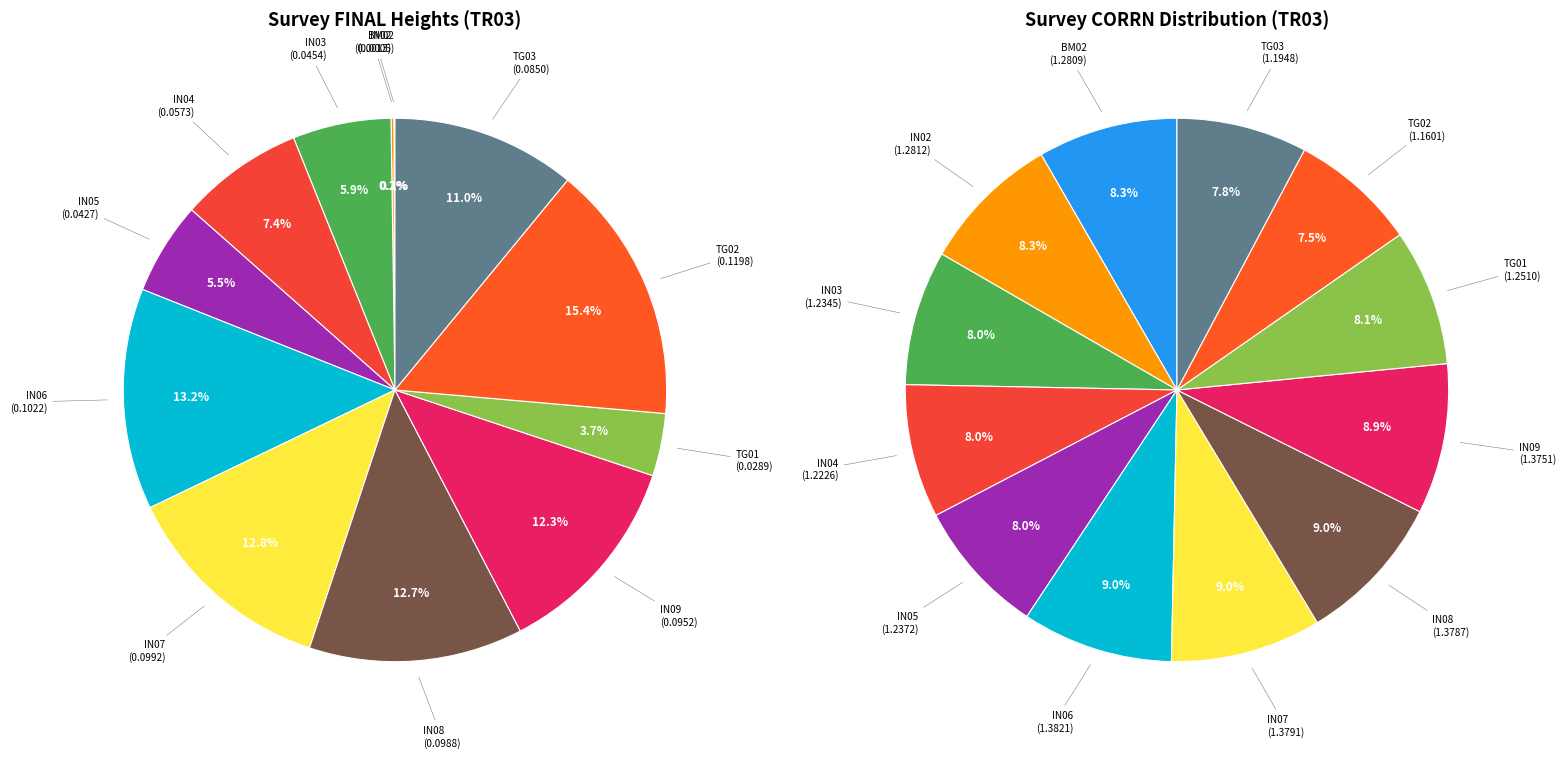

How many slices are in this pie chart?

12